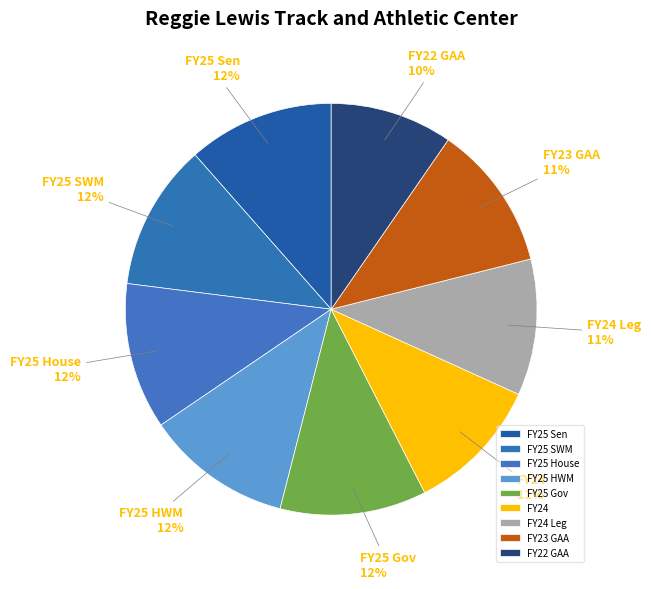

Count the number of slices in the pie.

9